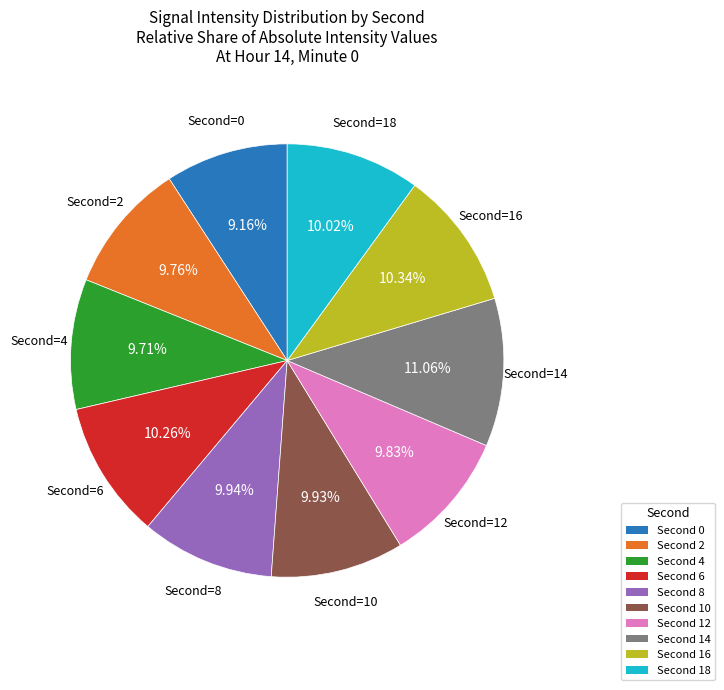

Is there any slice that represents more than half of the pie?

No